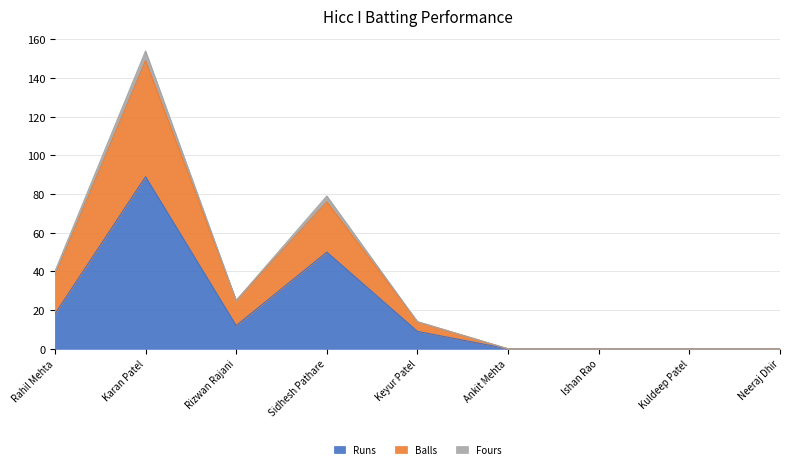

True or false: Runs has more than 2 interior local peaks.

False